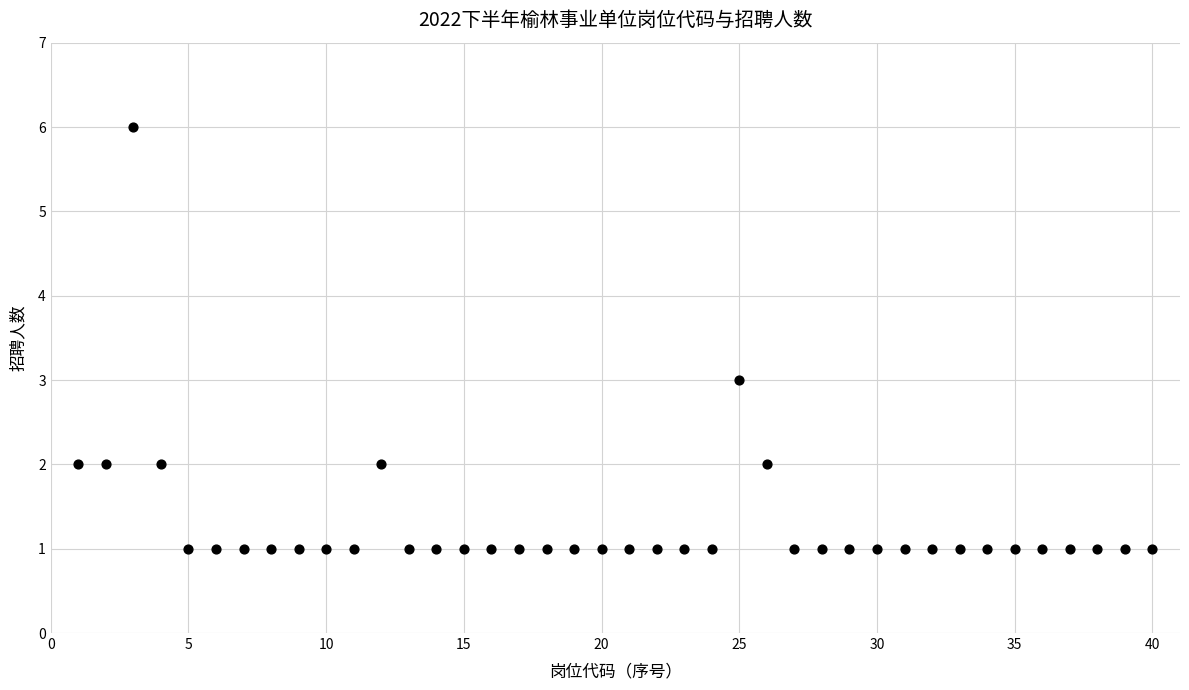

What is the range of Y values (max minus min)?

5